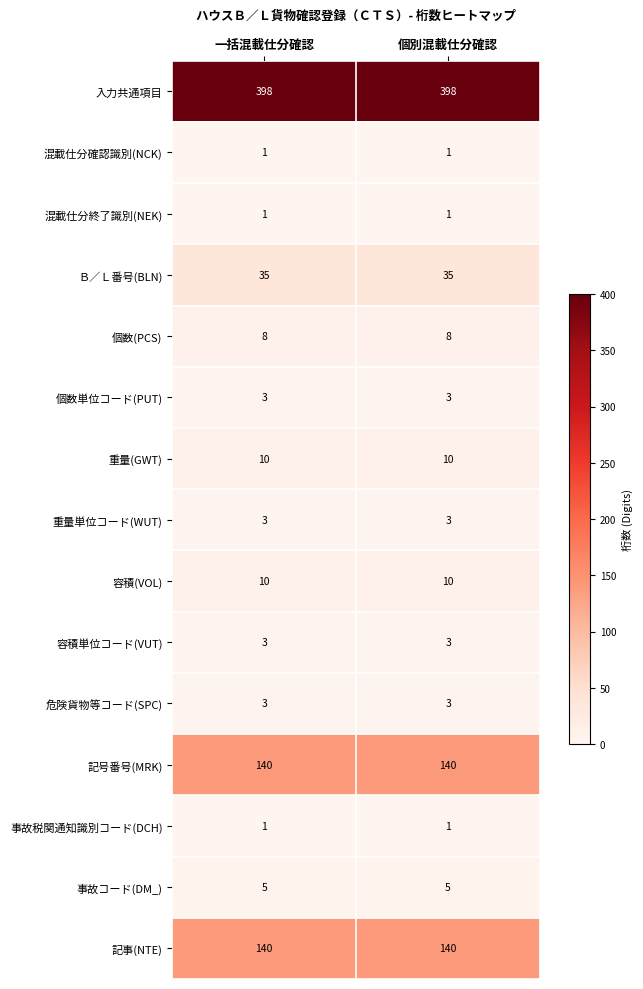

The value of Ｂ／Ｌ番号(BLN) at 個別混載仕分確認 is 60. True or false?

False